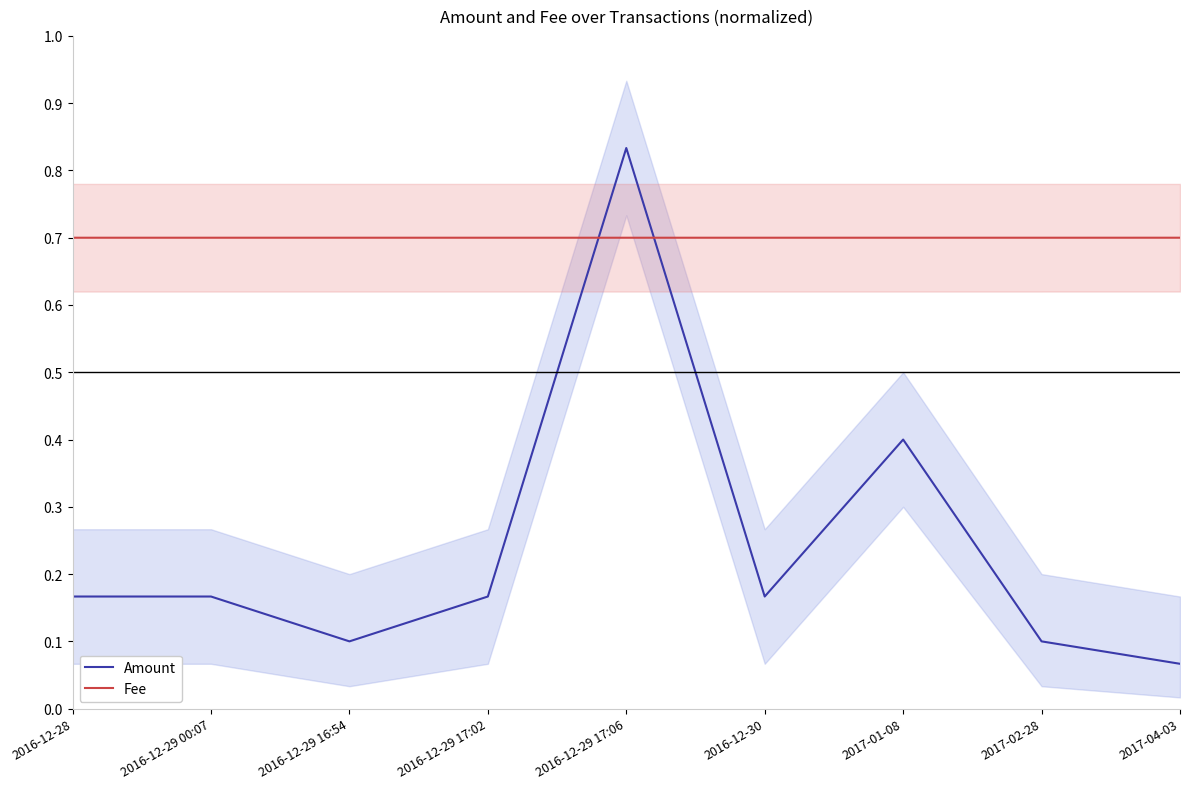

At which label is Fee closest to 0?

2016-12-28